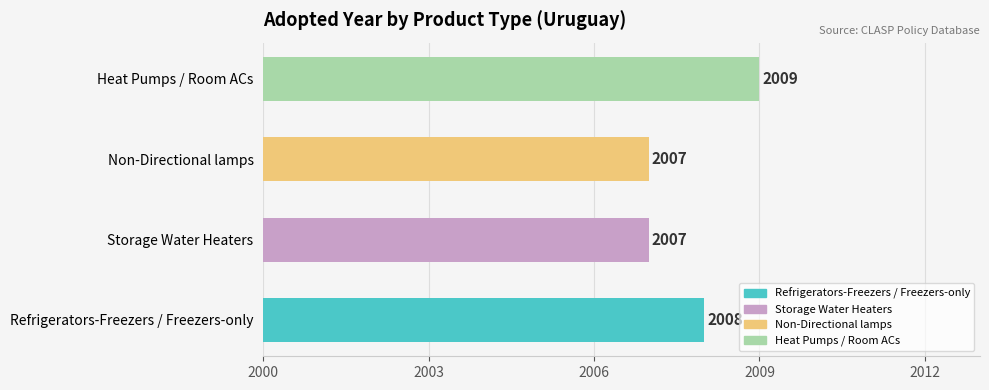

The value at Non-Directional lamps is 2007. True or false?

True